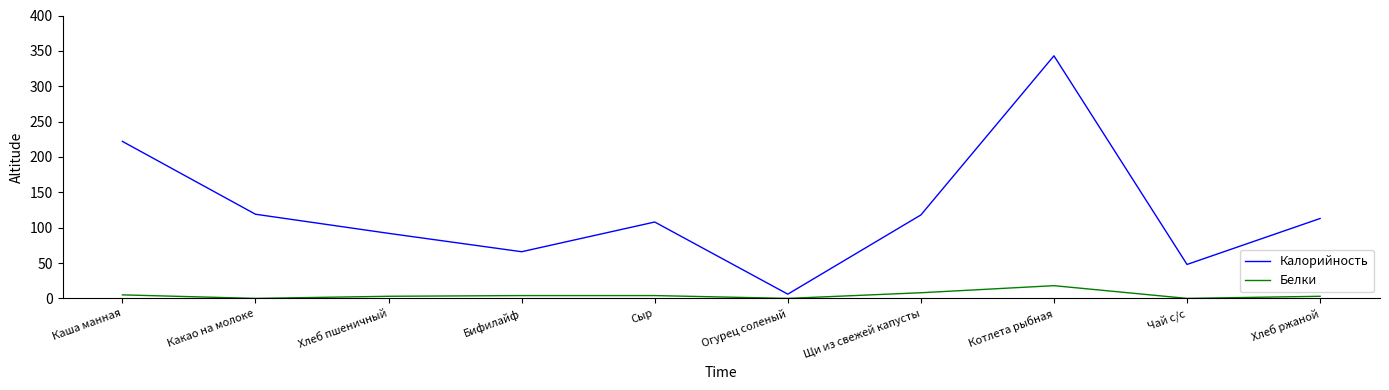

Between Каша манная and Хлеб пшеничный, which series saw the biggest shift?

Калорийность